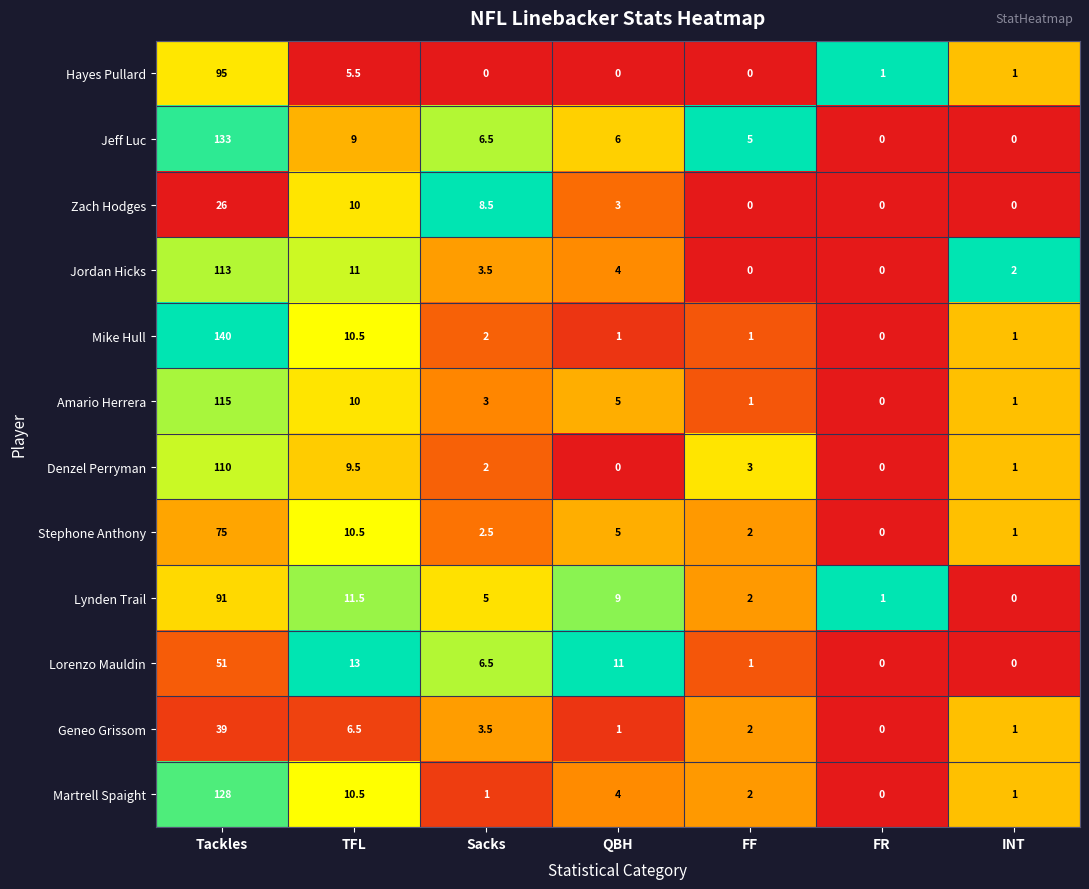

At which label does Denzel Perryman first exceed 2?

Tackles